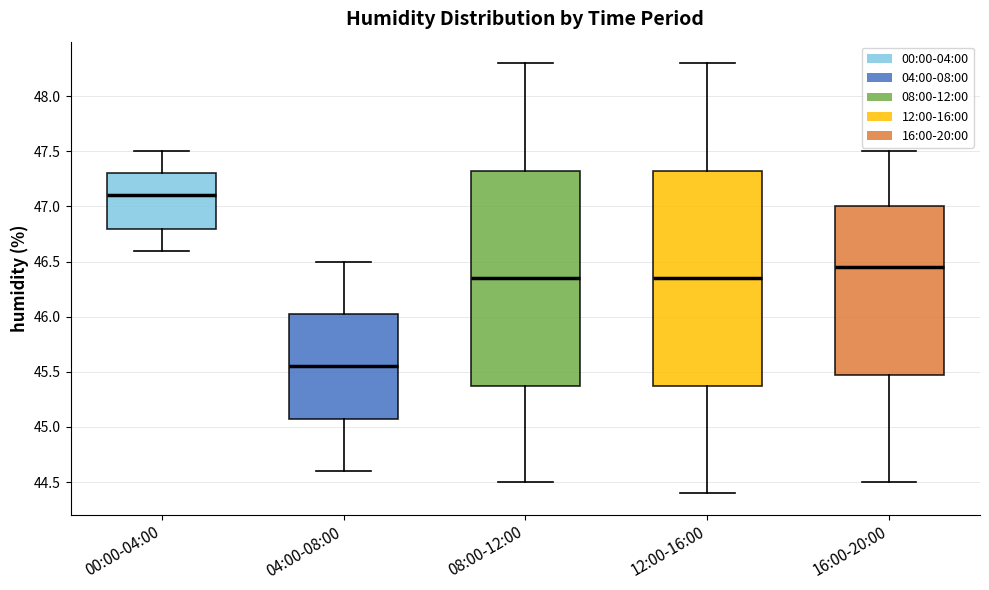

Where does the lower whisker of the box for 04:00-08:00 end on the y-axis? The values are not printed on the chart, so give them approximately, as read against the axis.

44.60